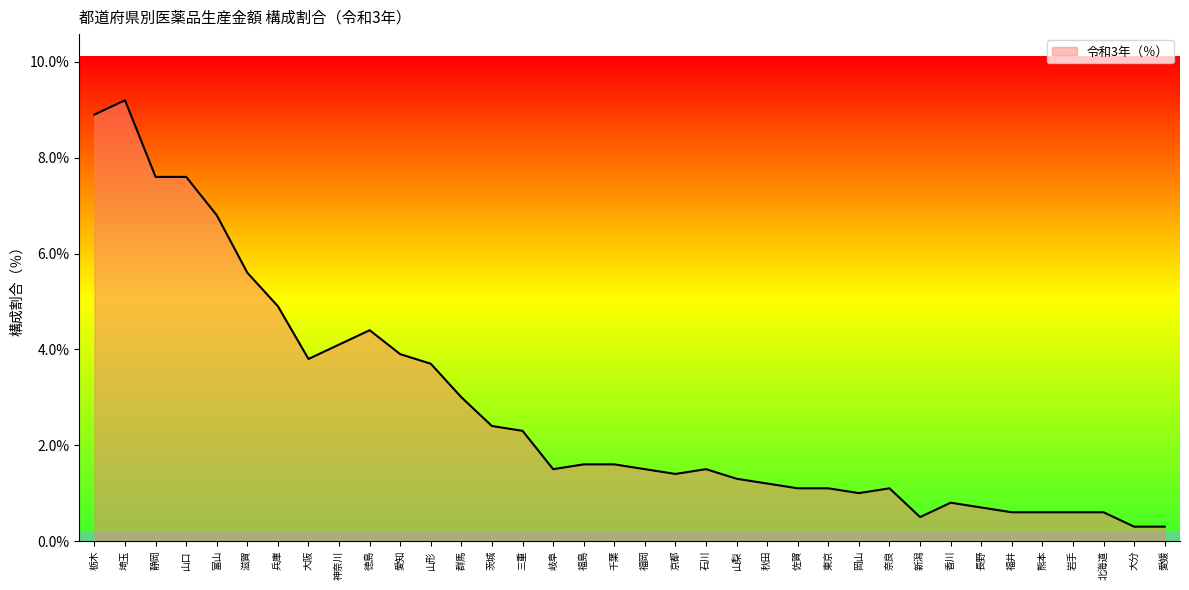

Where is the first local maximum?

埼玉